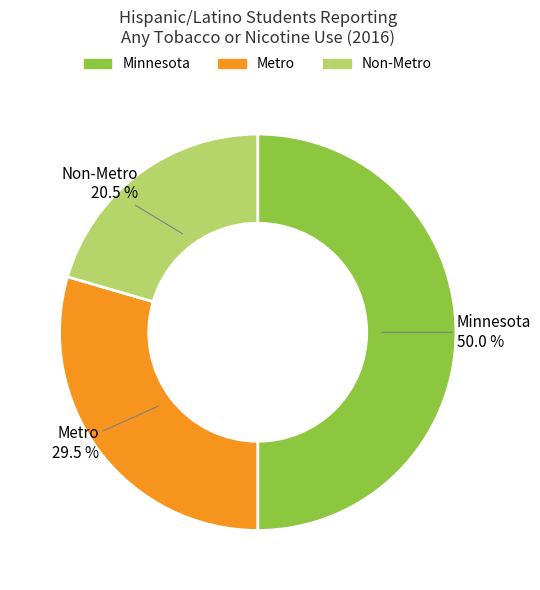

What is the ratio of the value at Non-Metro to the value at Metro?

0.7